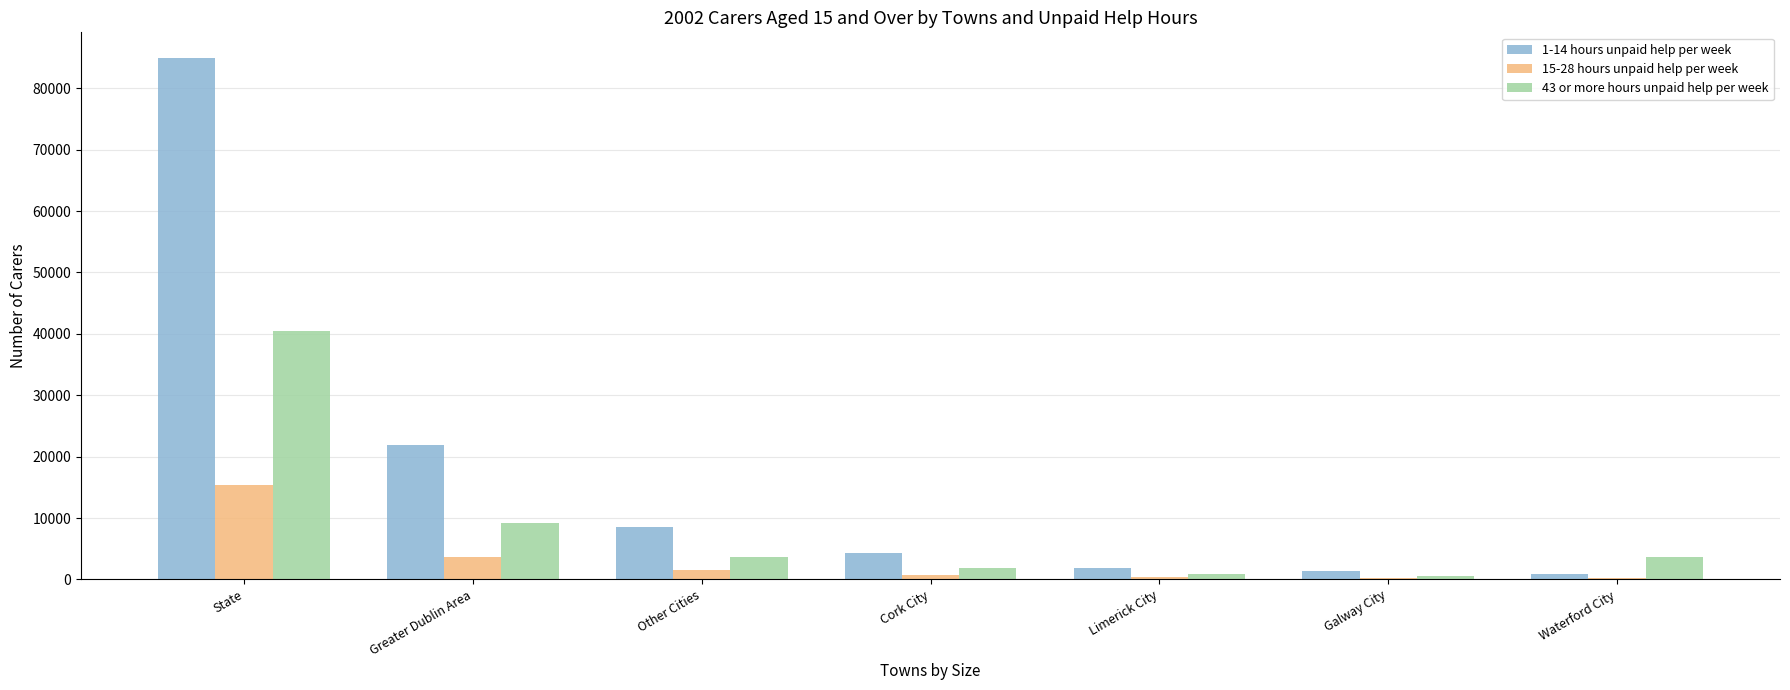

Which label corresponds to the largest value in the chart?

State